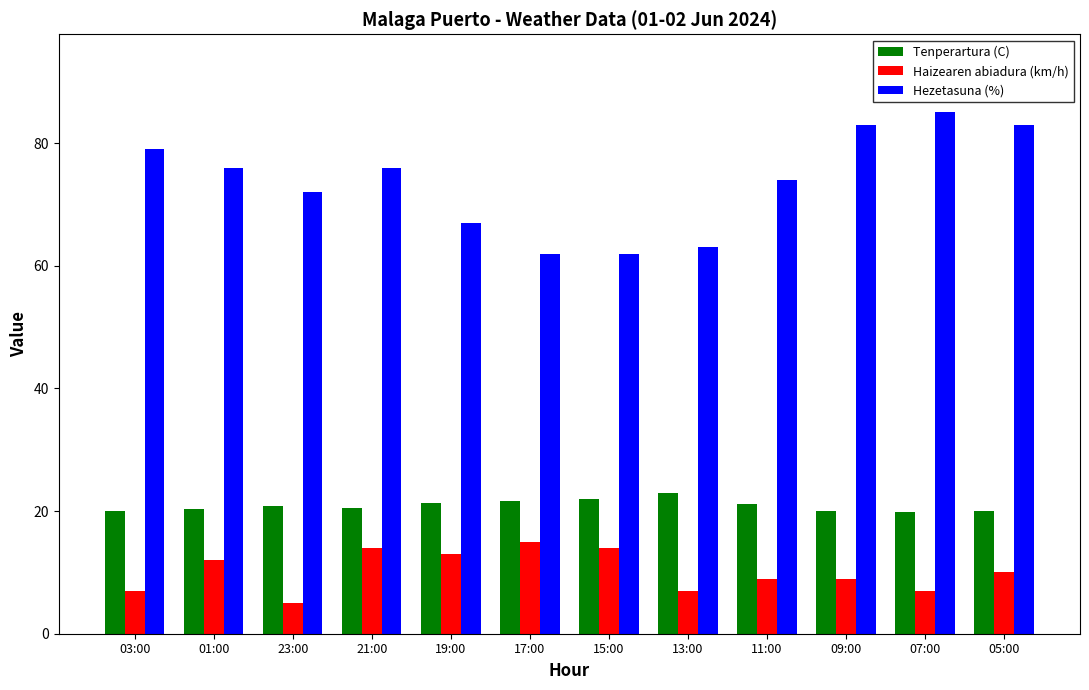

What is the label of the 6th bar from the right?

15:00